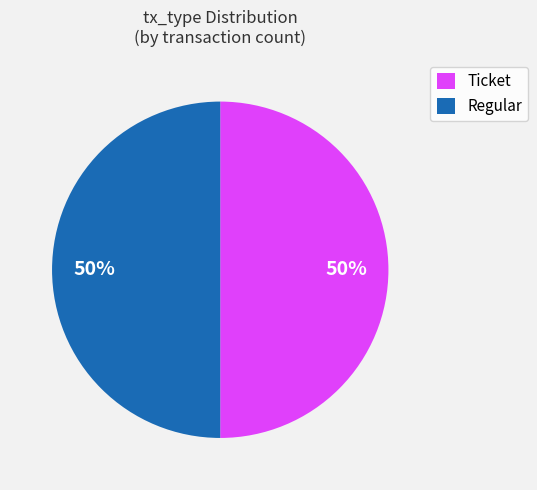

What is the ratio of the value at Regular to the value at Ticket?

1.0